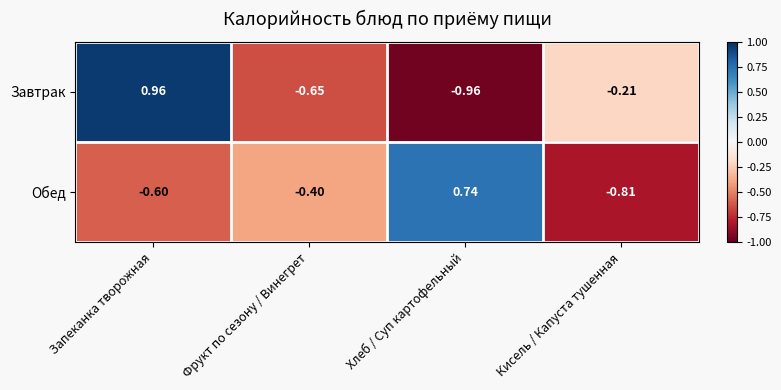

At which category is the sum across all series the highest?

Запеканка творожная